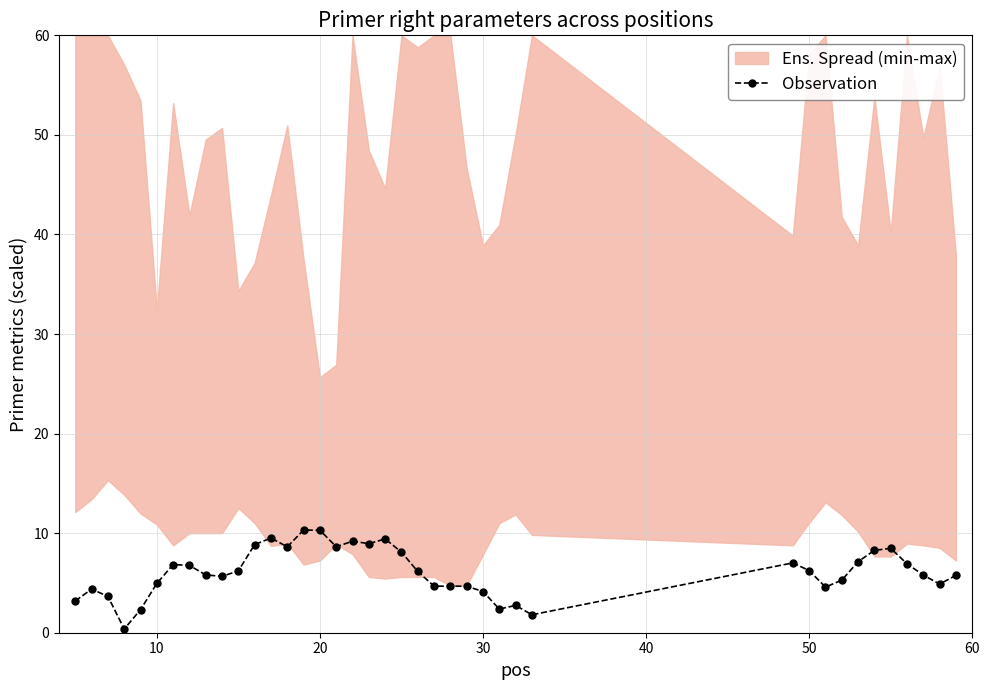

True or false: Observation has more than 2 interior local peaks.

True